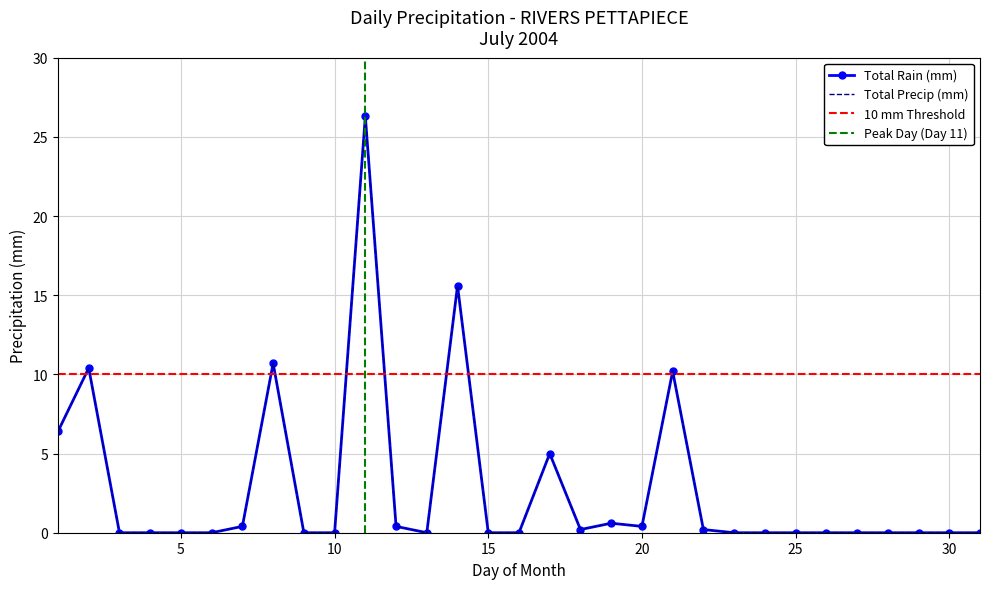

The value of Total Precip (mm) at 25 is 0.0. True or false?

True